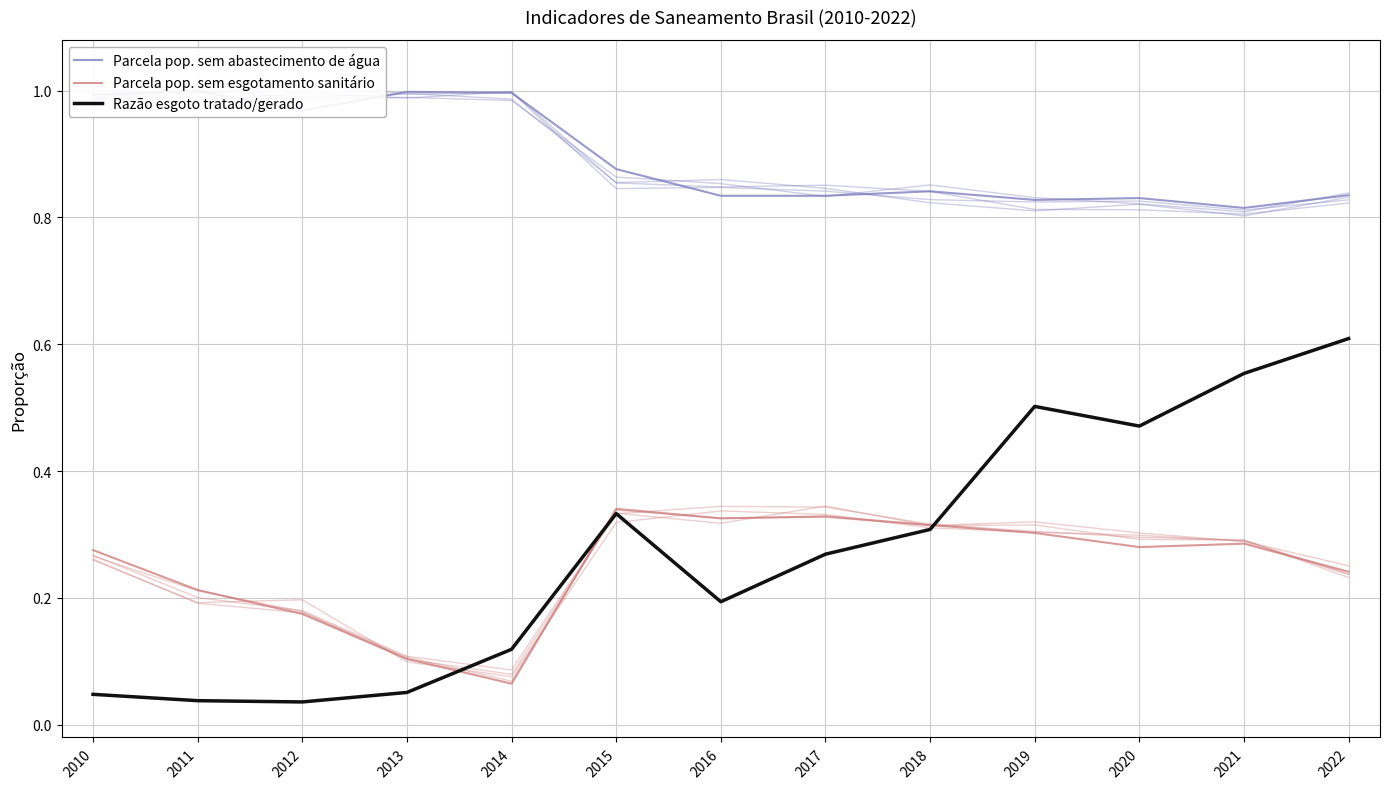

Rank the series at 2010 from lowest to highest value.

Razão esgoto tratado/gerado, Parcela pop. sem esgotamento sanitário, Parcela pop. sem abastecimento de água